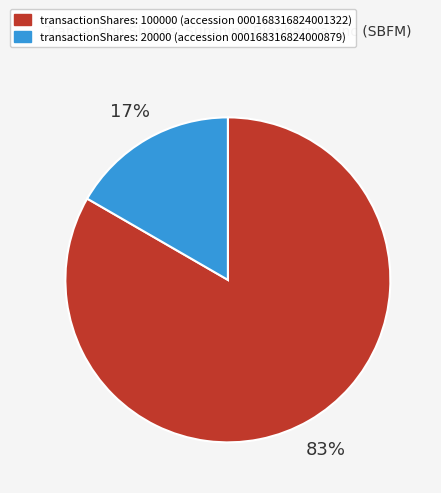

Which has a higher value, transactionShares: 20000 (accession 000168316824000879) or transactionShares: 100000 (accession 000168316824001322)?

transactionShares: 100000 (accession 000168316824001322)